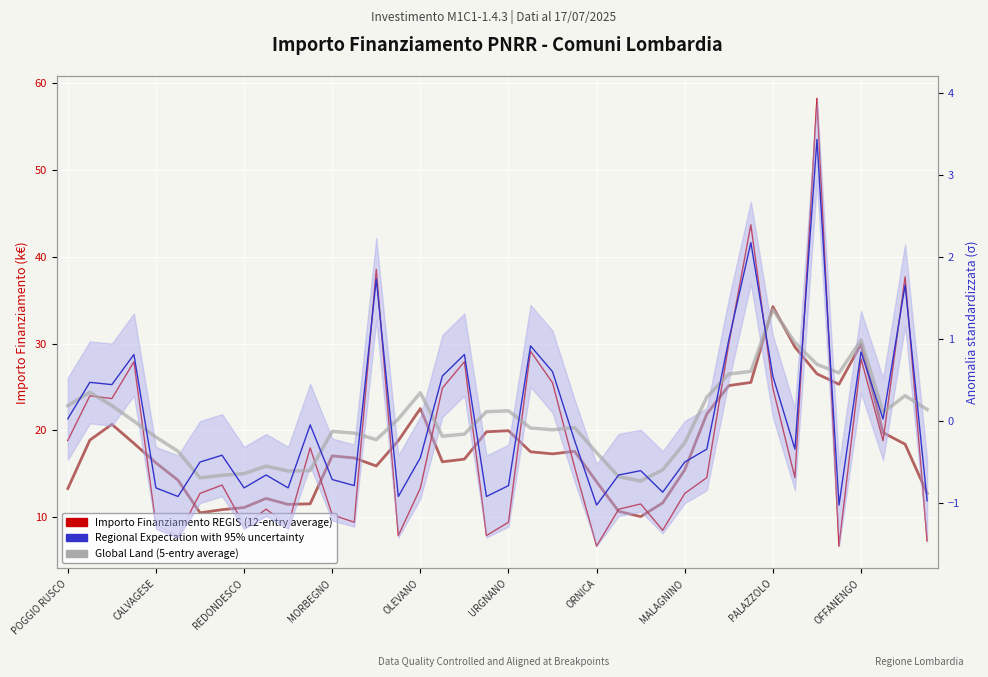

What is the average value of the Importo Finanziamento REGIS (12-entry avg) series?

18.5